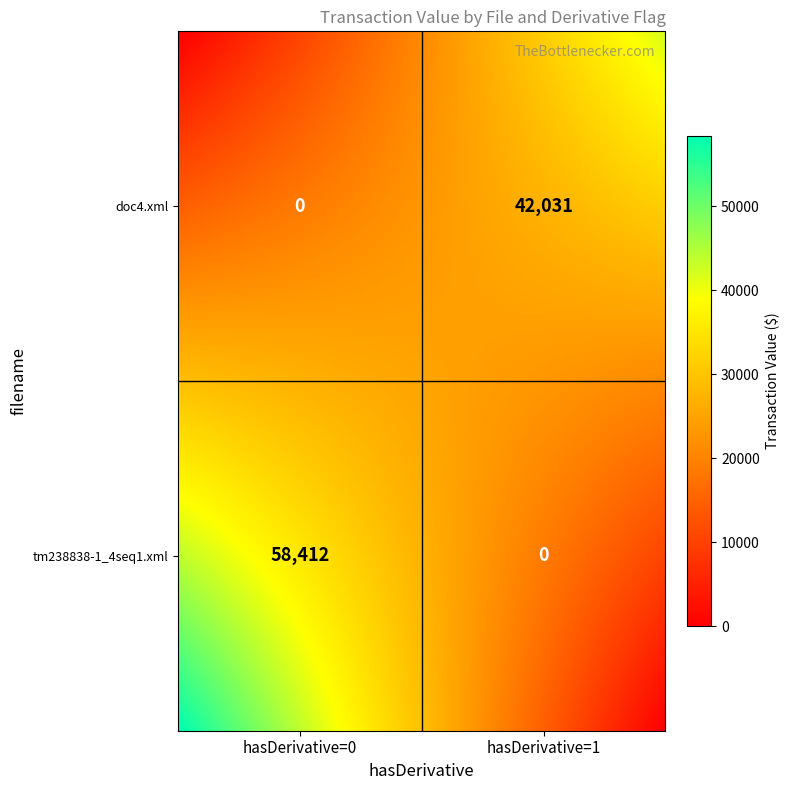

What is the difference between the highest and lowest values at hasDerivative_0?

58412